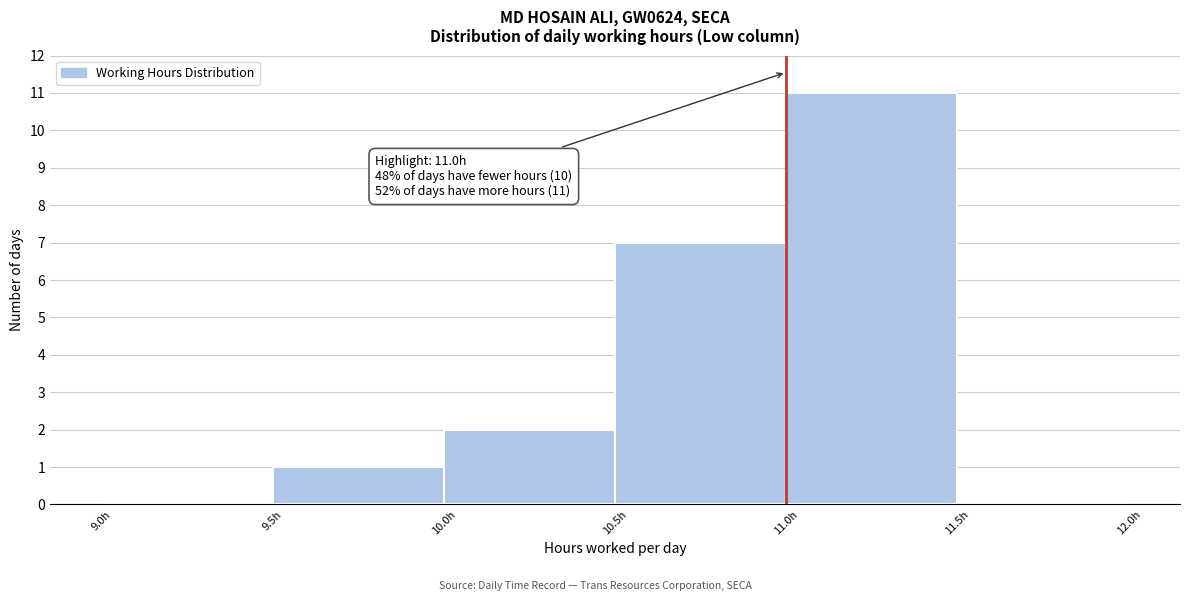

Over which range of the x-axis is the bar tallest?

11.0 to 11.5